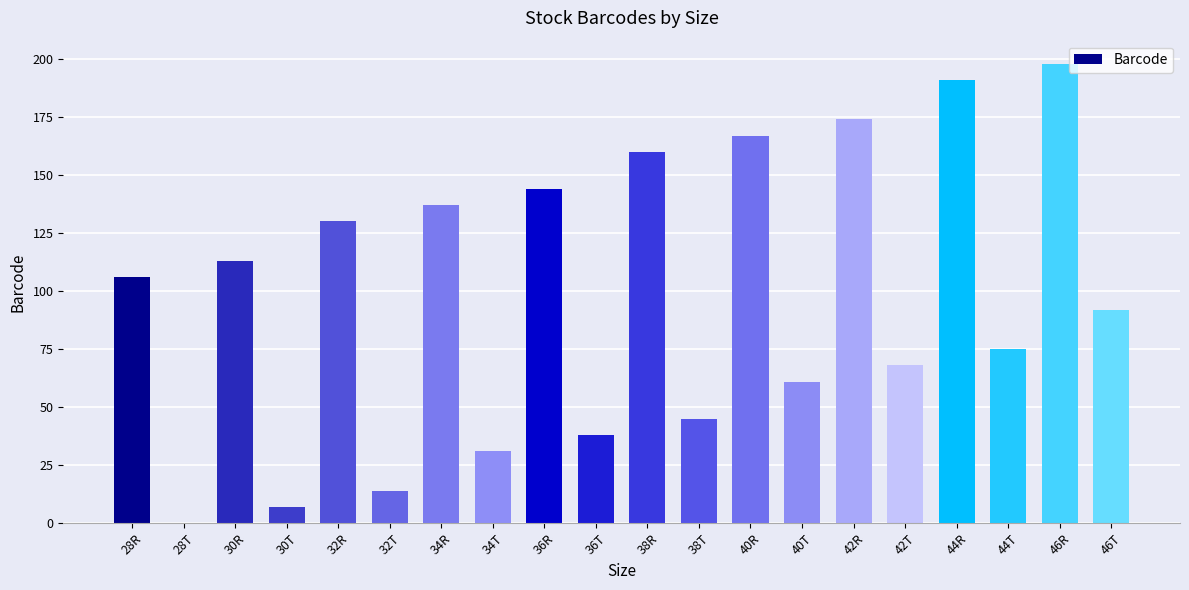

What is the sum of all values?

1951